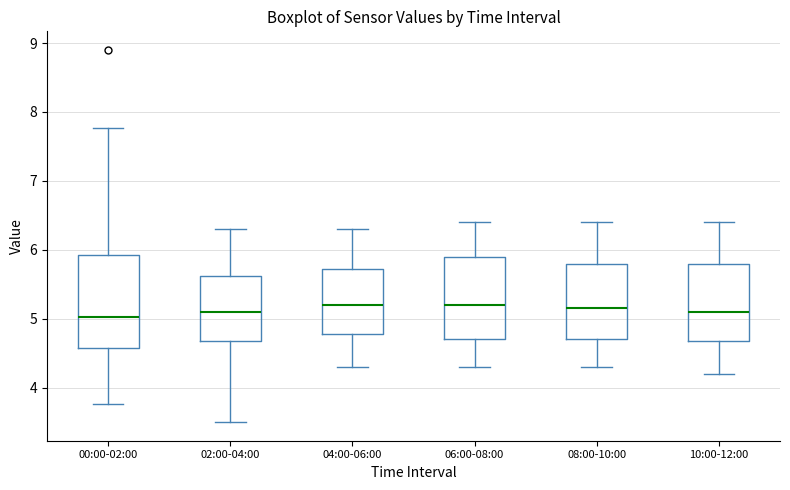

Reading left to right, transcribe this box plot: for each box, give where its median line is, the range the box spans, and where its two whiskers end, as read against the y-axis. The values are not printed on the chart, so give them approximately, as read against the axis.

00:00-02:00: median 5.0, box 4.6 to 5.9, whiskers 3.8 to 7.8
02:00-04:00: median 5.1, box 4.7 to 5.6, whiskers 3.5 to 6.3
04:00-06:00: median 5.2, box 4.8 to 5.7, whiskers 4.3 to 6.3
06:00-08:00: median 5.2, box 4.7 to 5.9, whiskers 4.3 to 6.4
08:00-10:00: median 5.2, box 4.7 to 5.8, whiskers 4.3 to 6.4
10:00-12:00: median 5.1, box 4.7 to 5.8, whiskers 4.2 to 6.4